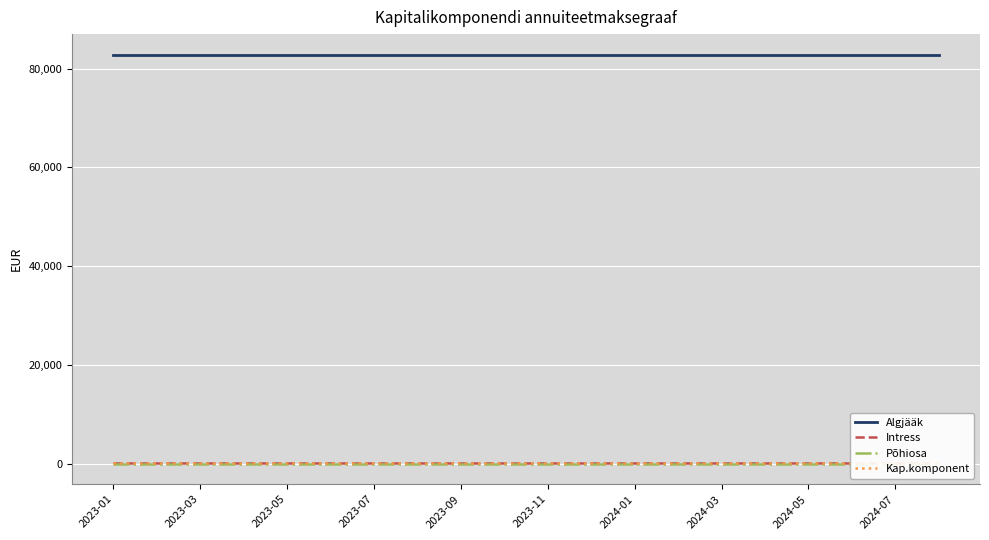

True or false: Kap.komponent and Algjääk cross at least once.

False